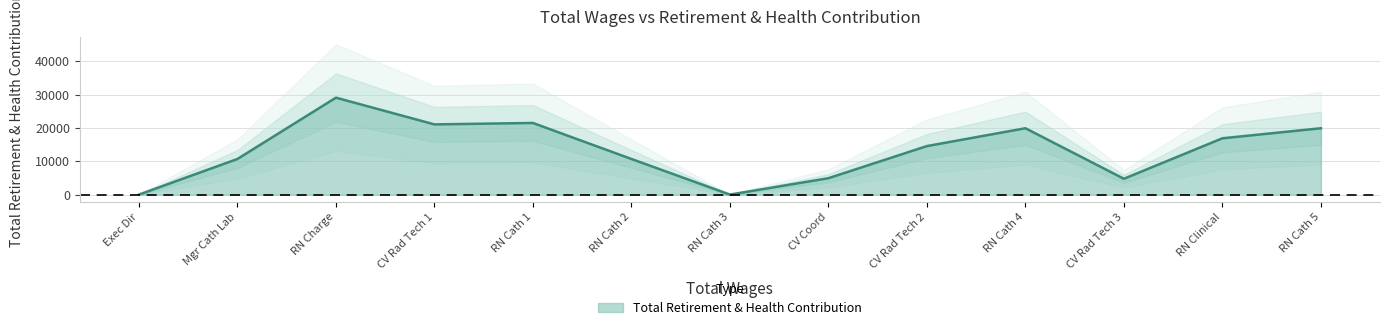

Reading left to right, extract all data points from this chart.

0	10681	29076	21055	21486	10681	0	4912	14552	19901	4745	16888	19901